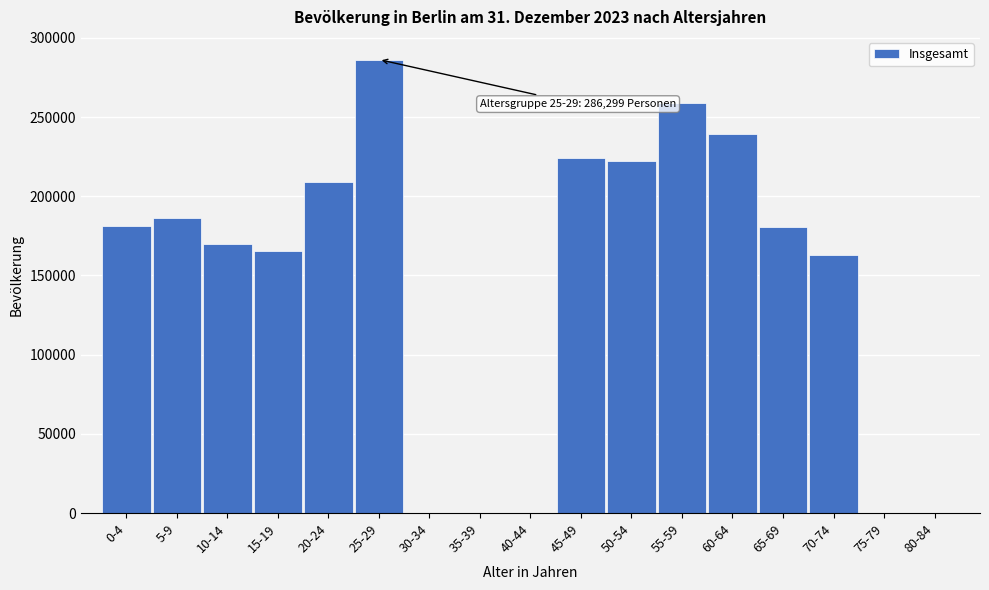

What is the sum of all values?

2486470